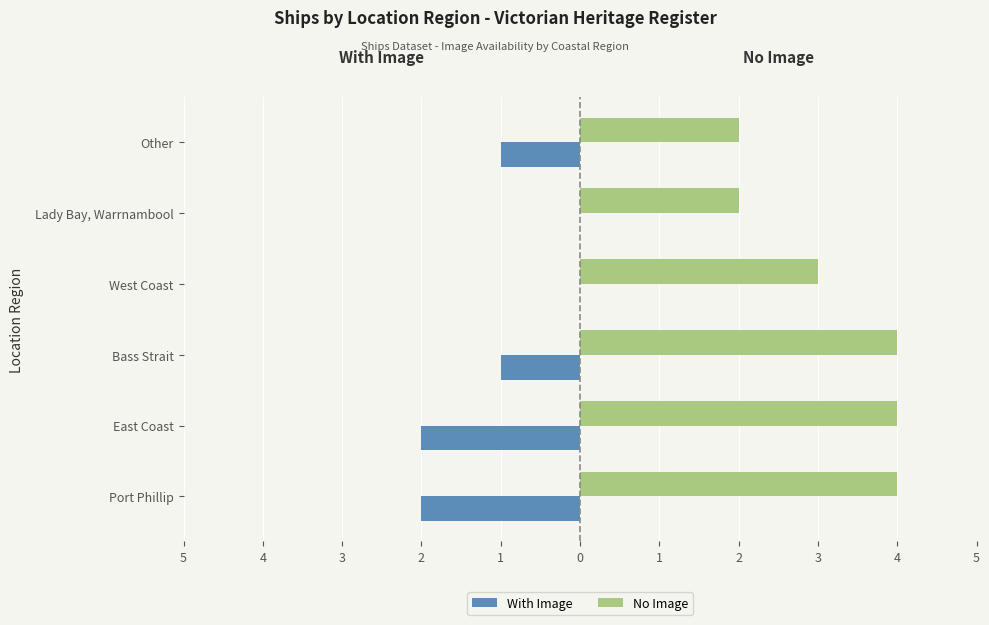

What are all the series names shown in the legend?

With Image, No Image